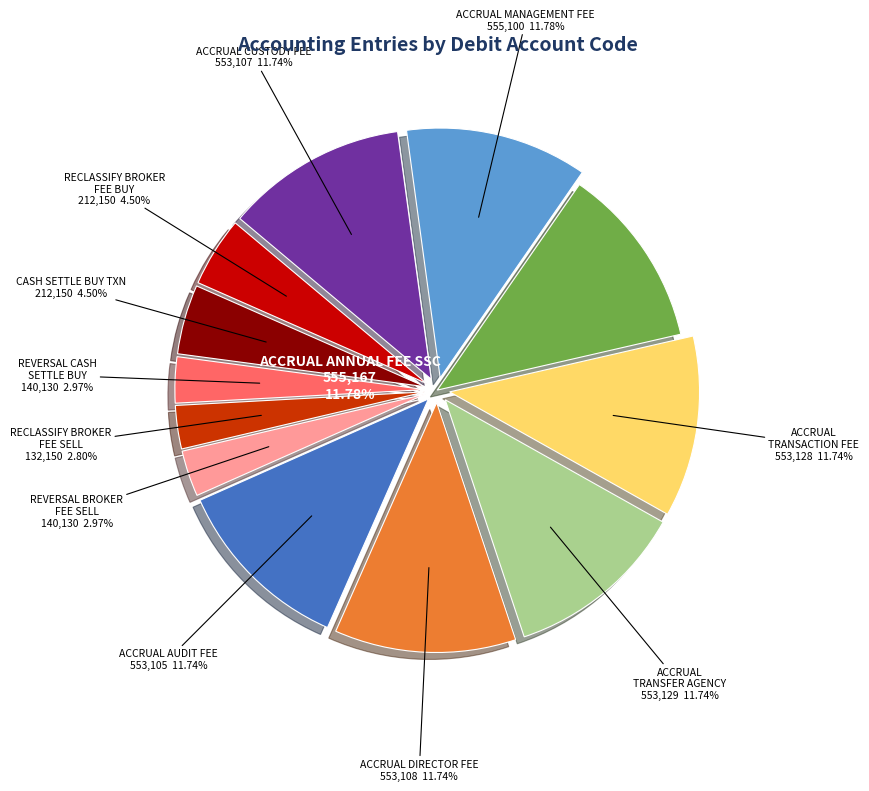

Rank the categories by value from lowest to highest.

RECLASSIFY BROKER FEE SELL, REVERSAL CASH SETTLE BUY, REVERSAL BROKER FEE SELL, RECLASSIFY BROKER FEE BUY, CASH SETTLE BUY TXN, ACCRUAL AUDIT FEE, ACCRUAL CUSTODY FEE, ACCRUAL DIRECTOR FEE, ACCRUAL TRANSACTION FEE, ACCRUAL TRANSFER AGENCY, ACCRUAL MANAGEMENT FEE, ACCRUAL ANNUAL FEE SSC